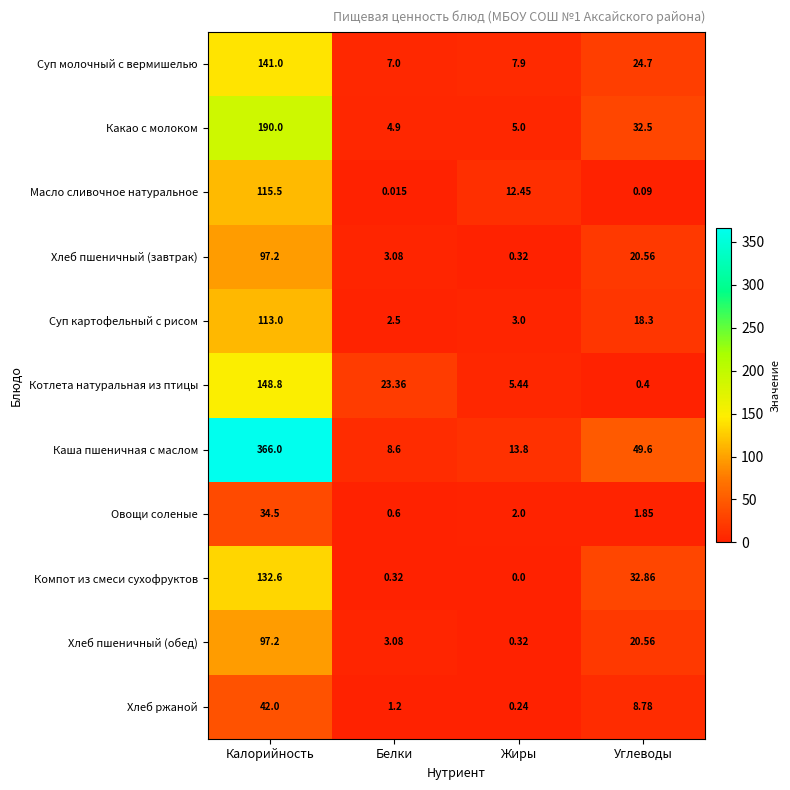

Where does the Хлеб пшеничный (обед) series first go above 20?

Калорийность